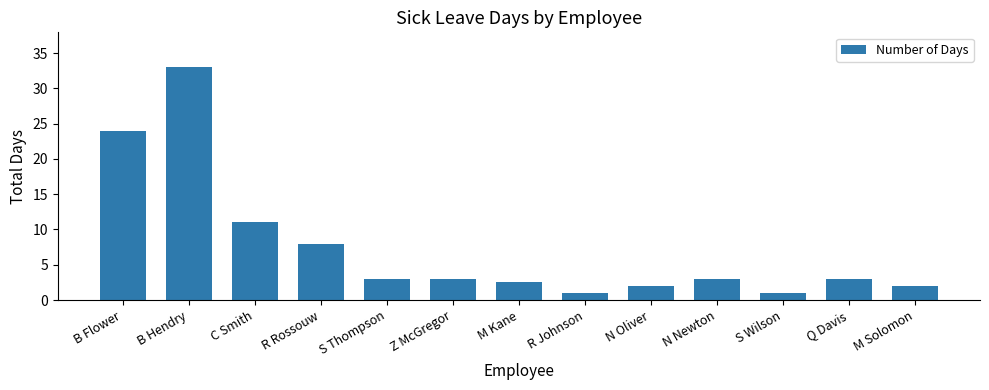

What is the greatest value displayed?

33.0